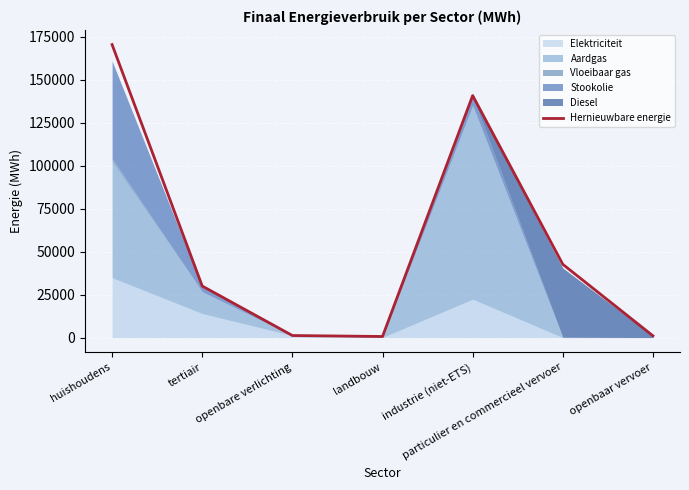

Reading left to right, extract all data points from this chart.

huishoudens=170351.8	tertiair=29973.2	openbare verlichting=1208.0	landbouw=647.9	industrie (niet-ETS)=140721.2	particulier en commercieel vervoer=42594.8	openbaar vervoer=1037.8